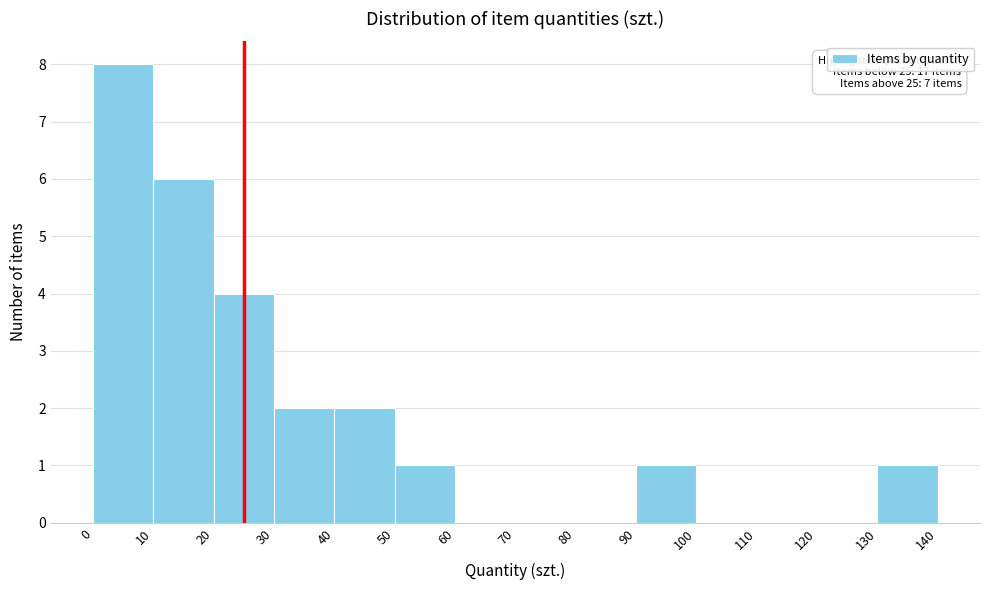

Which range on the x-axis has the tallest bar?

0 to 10